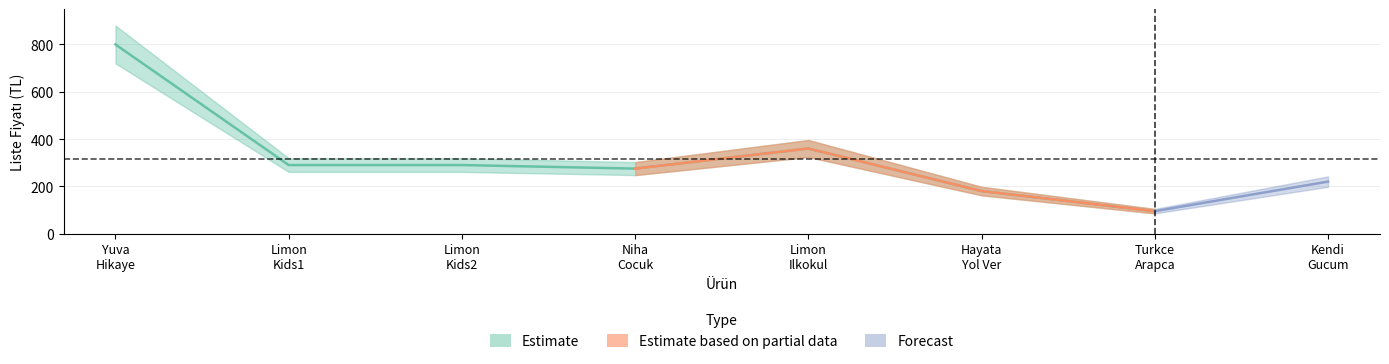

What is the average value?

314